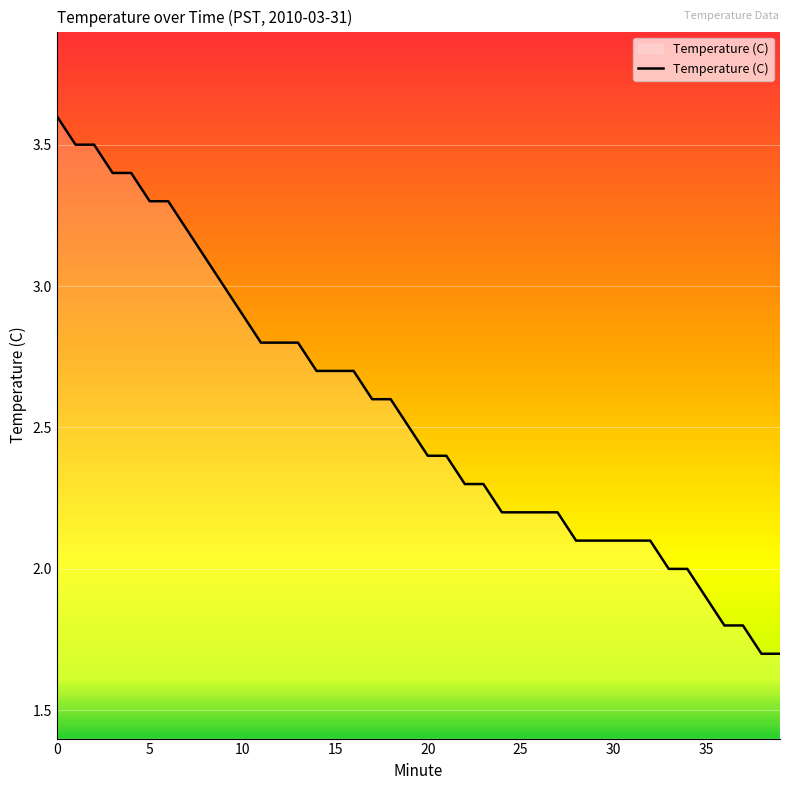

What is the difference between the maximum and minimum values?

1.9